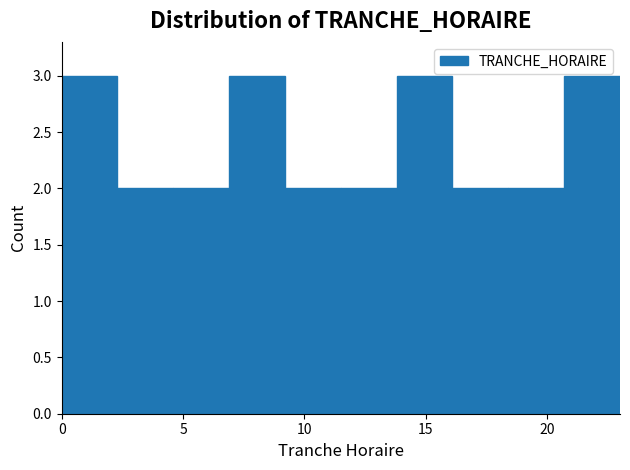

What is the height of the bar covering 6.9 to 9.2 on the x-axis? Neither the bar edges nor the heights are printed on the chart, so give them approximately, as read against the axes.

3